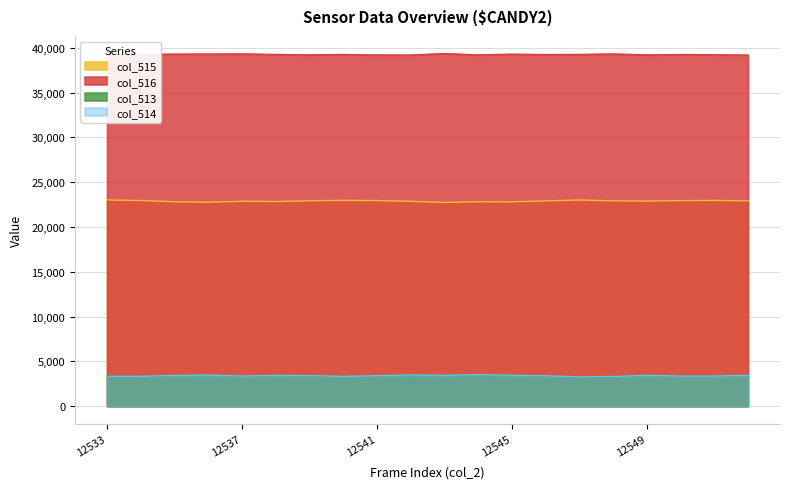

What is the value of the col_515 point at the 9th from the left?

22946